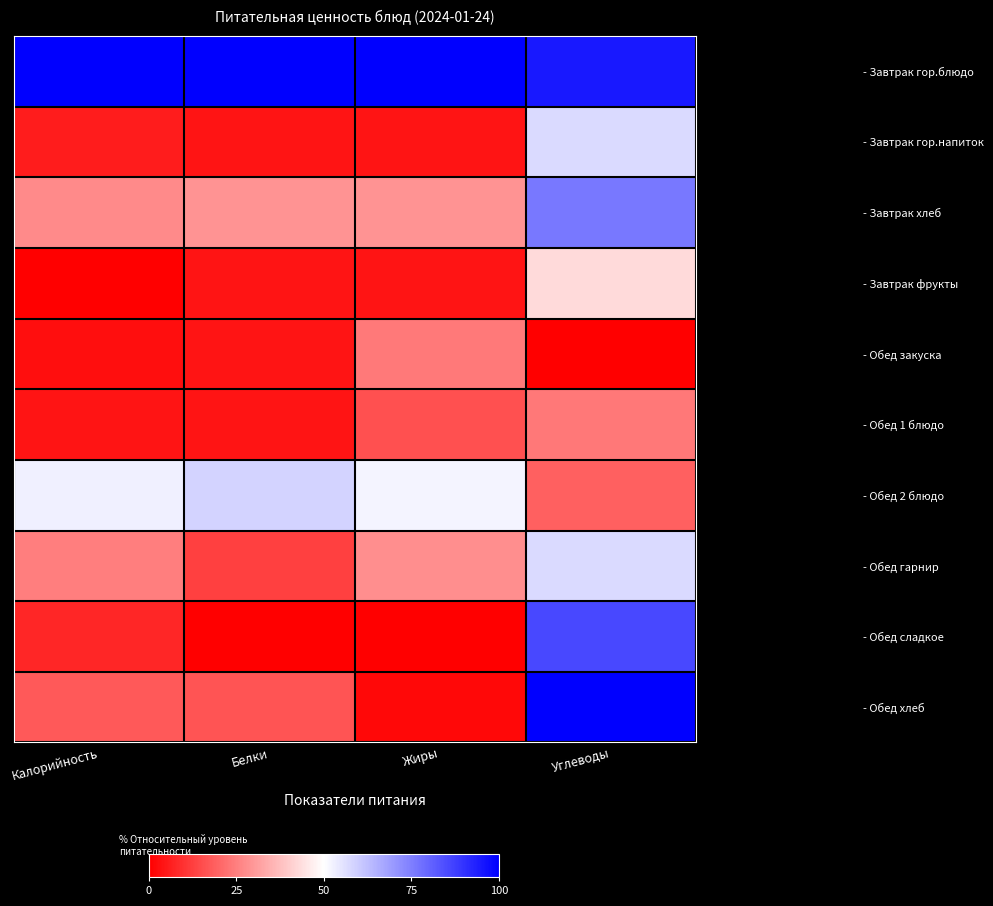

Between Жиры and Углеводы, which series saw the biggest shift?

- Обед хлеб